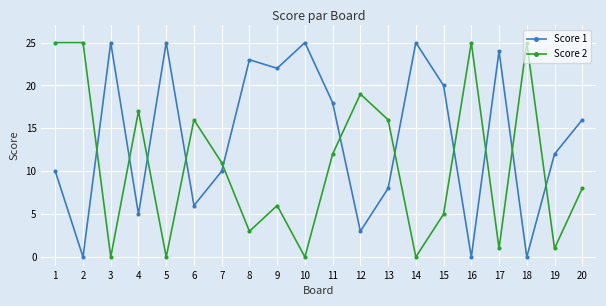

Rank the series by their average value, from highest to lowest.

Score 1, Score 2